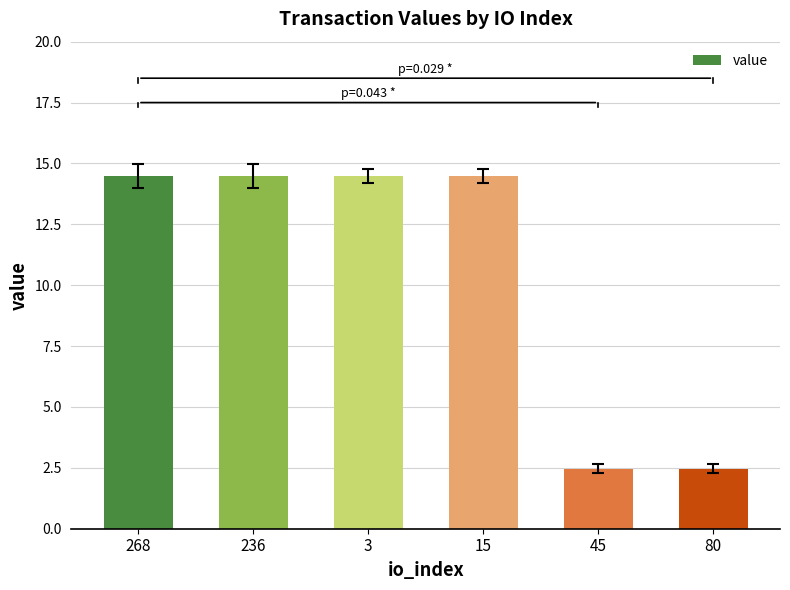

Does the chart contain any negative values?

No